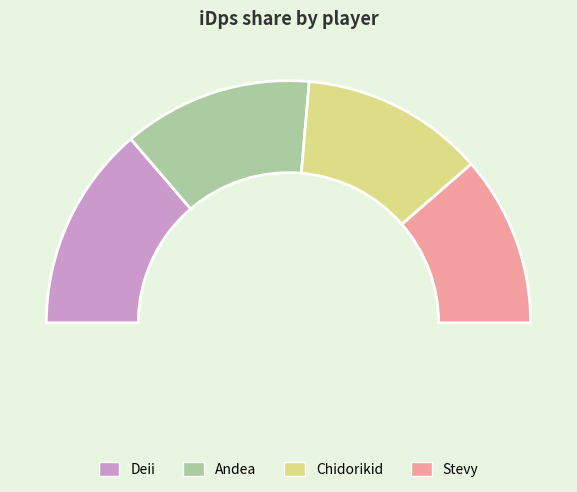

Rank the categories by value from lowest to highest.

Stevy, Chidorikid, Andea, Deii